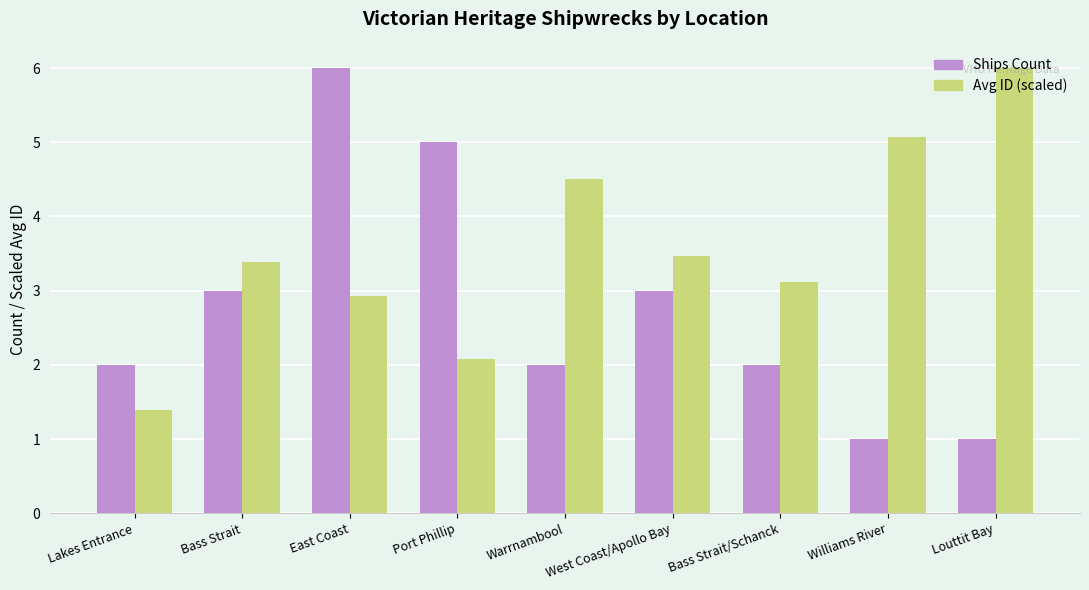

Rank the series at Bass Strait from highest to lowest value.

Avg ID (scaled), Ships Count